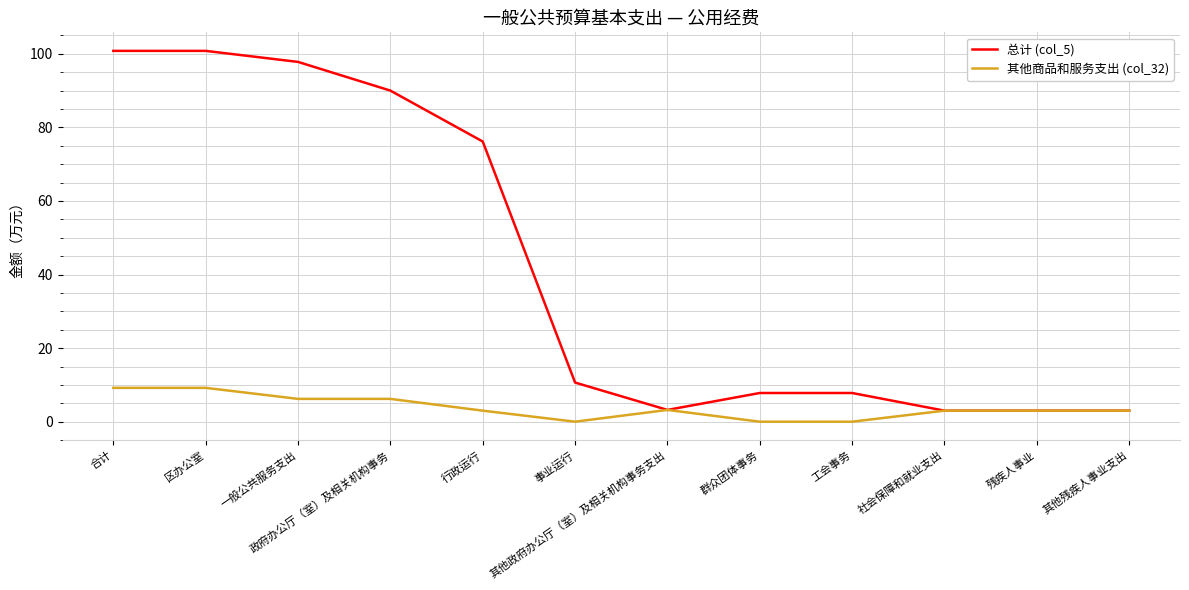

Rank the series at 群众团体事务 from lowest to highest value.

其他商品和服务支出 (col_32), 总计 (col_5)